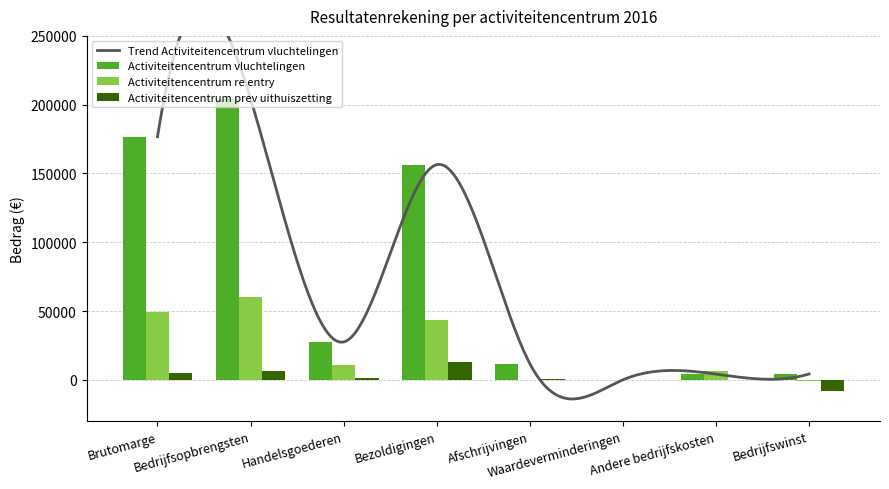

What is the value of the Activiteitencentrum vluchtelingen bar at the 5th from the left?

11850.0